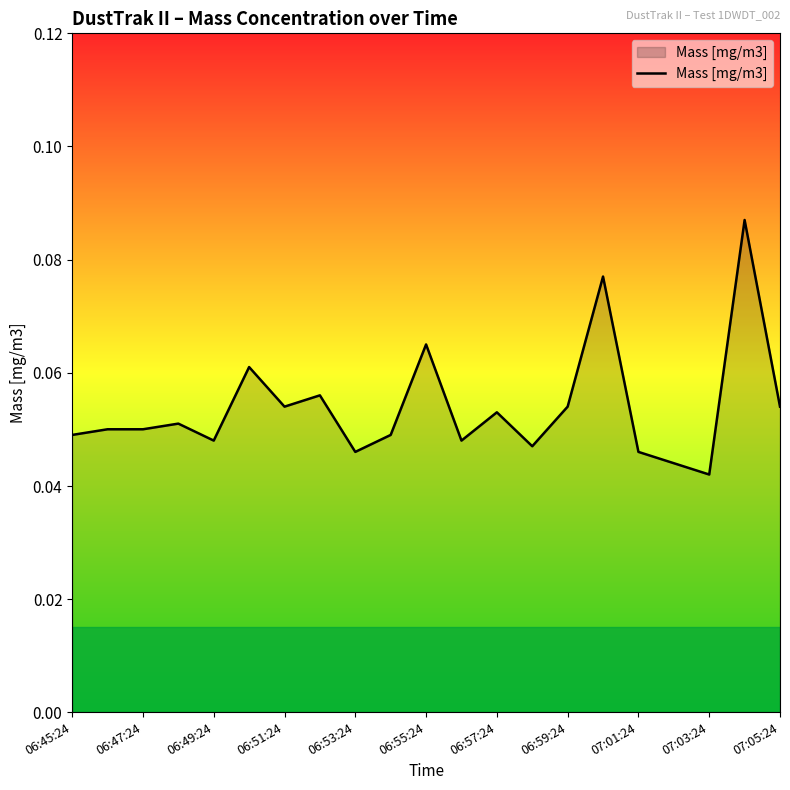

Which has a higher value, 06:55:24 or 06:59:24?

06:55:24